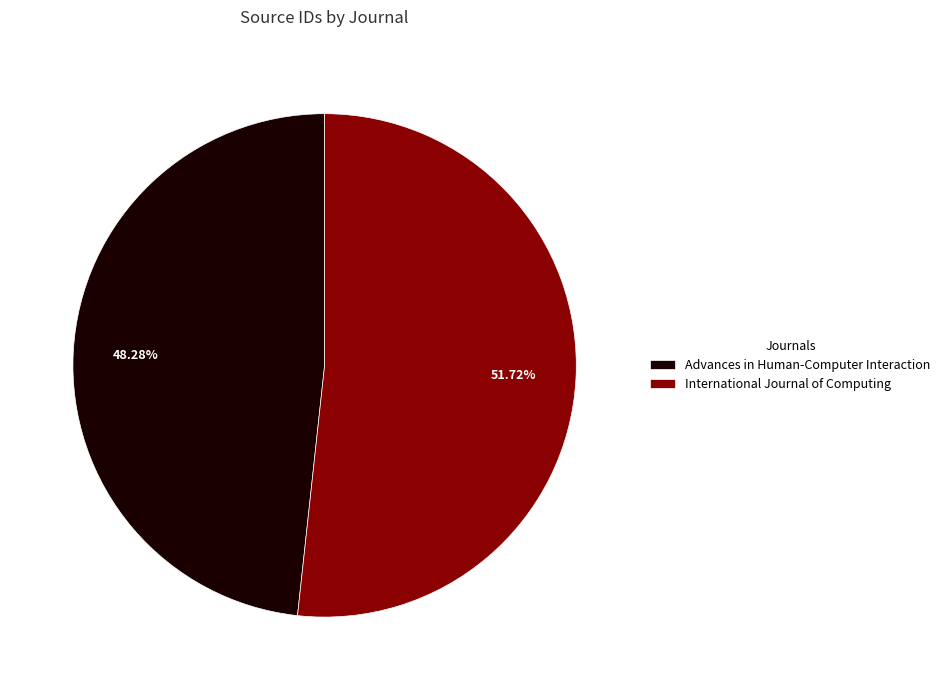

Rank the categories by value from lowest to highest.

Advances in Human-Computer Interaction, International Journal of Computing